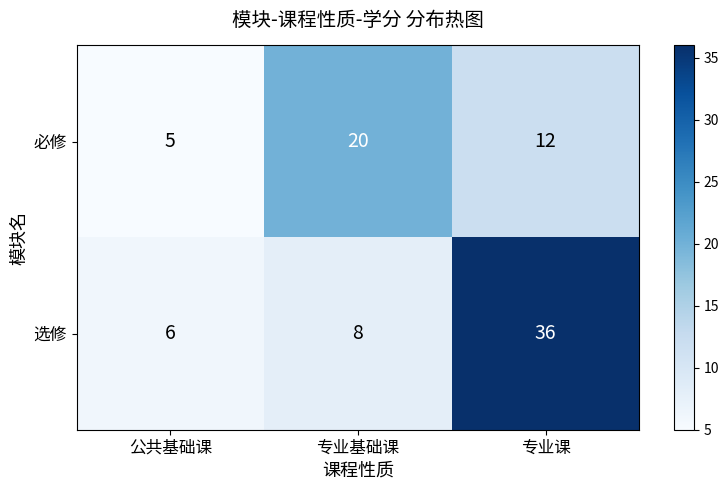

What is the spread (max minus min) of values at 专业基础课?

12